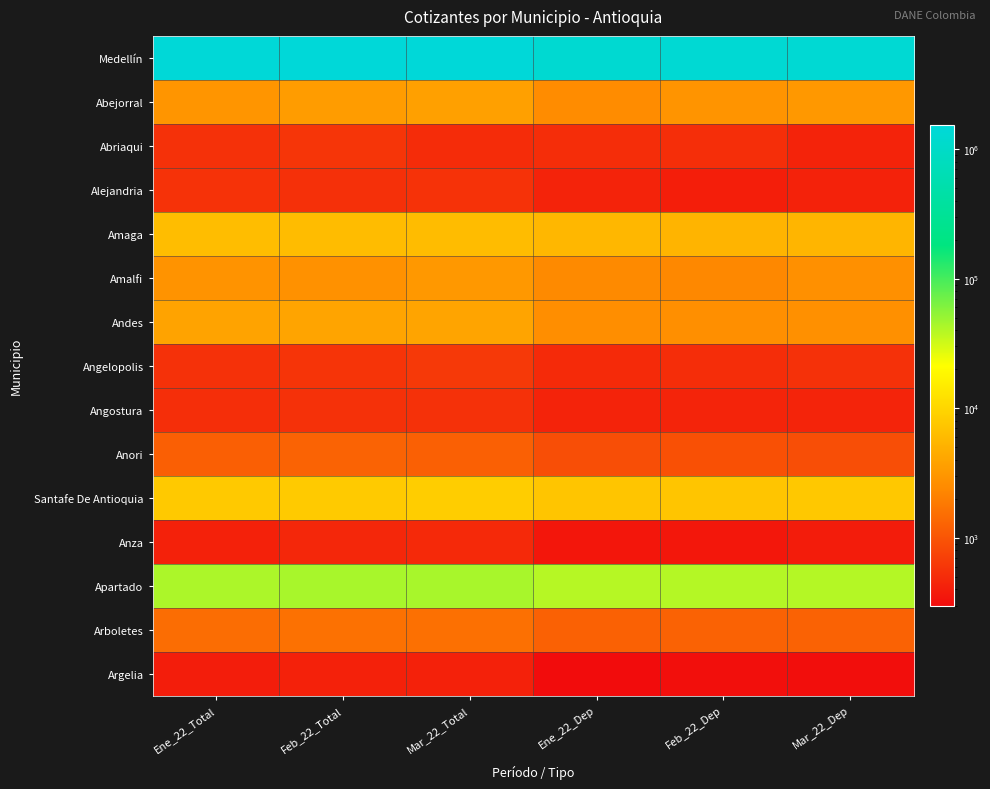

Reading right to left, list all the values displayed in this chart.

Medellín: Mar_22_Dep=1330079	Feb_22_Dep=1315138	Ene_22_Dep=1276631	Mar_22_Total=1525179	Feb_22_Total=1514030	Ene_22_Total=1473128
Abejorral: Mar_22_Dep=3179	Feb_22_Dep=2963	Ene_22_Dep=2538	Mar_22_Total=3663	Feb_22_Total=3416	Ene_22_Total=2993
Abriaqui: Mar_22_Dep=444	Feb_22_Dep=531	Ene_22_Dep=517	Mar_22_Total=510	Feb_22_Total=600	Ene_22_Total=561
Alejandria: Mar_22_Dep=436	Feb_22_Dep=407	Ene_22_Dep=440	Mar_22_Total=570	Feb_22_Total=544	Ene_22_Total=565
Amaga: Mar_22_Dep=5513	Feb_22_Dep=5411	Ene_22_Dep=5630	Mar_22_Total=6287	Feb_22_Total=6191	Ene_22_Total=6339
Amalfi: Mar_22_Dep=2713	Feb_22_Dep=2358	Ene_22_Dep=2472	Mar_22_Total=3132	Feb_22_Total=2820	Ene_22_Total=2912
Andes: Mar_22_Dep=2704	Feb_22_Dep=2657	Ene_22_Dep=2608	Mar_22_Total=4019	Feb_22_Total=3997	Ene_22_Total=3901
Angelopolis: Mar_22_Dep=561	Feb_22_Dep=521	Ene_22_Dep=492	Mar_22_Total=635	Feb_22_Total=590	Ene_22_Total=561
Angostura: Mar_22_Dep=452	Feb_22_Dep=447	Ene_22_Dep=440	Mar_22_Total=561	Feb_22_Total=553	Ene_22_Total=534
Anori: Mar_22_Dep=905	Feb_22_Dep=940	Ene_22_Dep=901	Mar_22_Total=1215	Feb_22_Total=1283	Ene_22_Total=1194
Santafe De Antioquia: Mar_22_Dep=7728	Feb_22_Dep=7363	Ene_22_Dep=7231	Mar_22_Total=8453	Feb_22_Total=8087	Ene_22_Total=7933
Anza: Mar_22_Dep=393	Feb_22_Dep=364	Ene_22_Dep=353	Mar_22_Total=486	Feb_22_Total=469	Ene_22_Total=430
Apartado: Mar_22_Dep=39962	Feb_22_Dep=40093	Ene_22_Dep=39126	Mar_22_Total=43873	Feb_22_Total=44156	Ene_22_Total=42813
Arboletes: Mar_22_Dep=1252	Feb_22_Dep=1265	Ene_22_Dep=1242	Mar_22_Total=1583	Feb_22_Total=1611	Ene_22_Total=1504
Argelia: Mar_22_Dep=311	Feb_22_Dep=316	Ene_22_Dep=298	Mar_22_Total=430	Feb_22_Total=429	Ene_22_Total=397